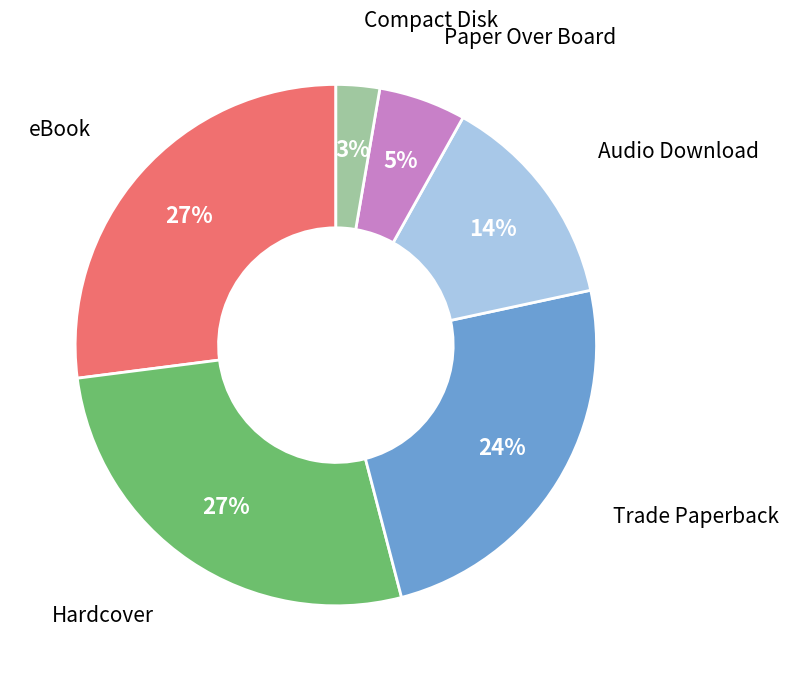

To the nearest percent, what is the difference between the largest and smallest slice percentages?

24%